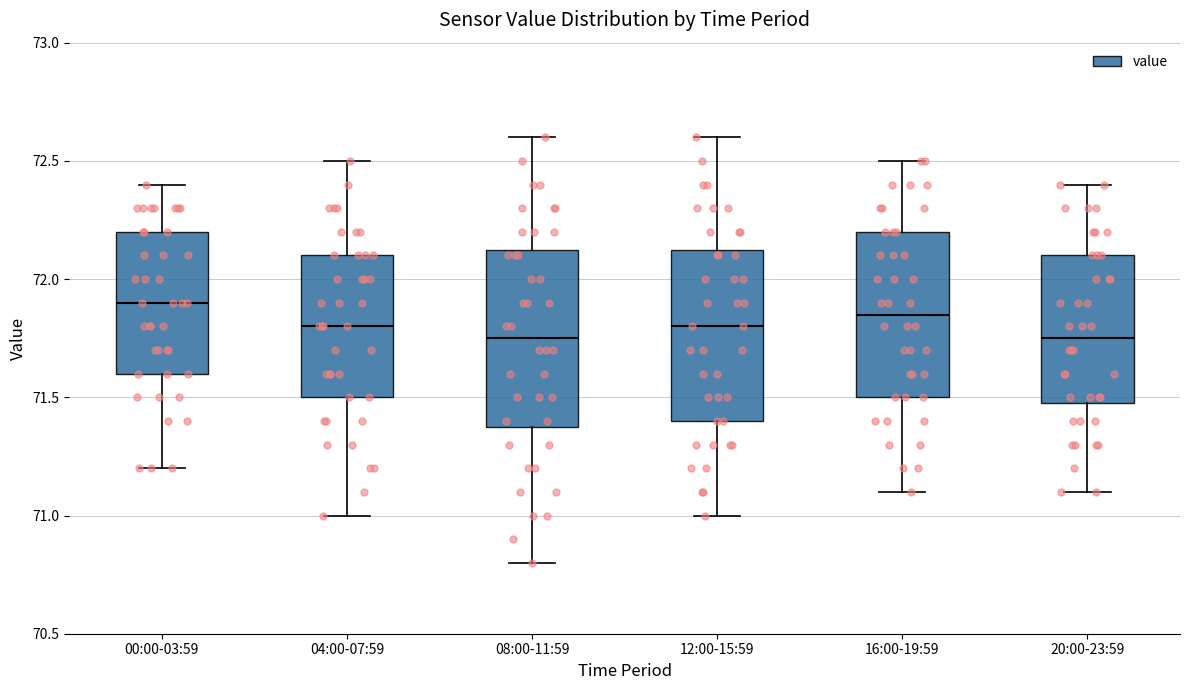

Where is the lower edge of the box for 20:00-23:59 on the y-axis? The values are not printed on the chart, so give them approximately, as read against the axis.

71.50